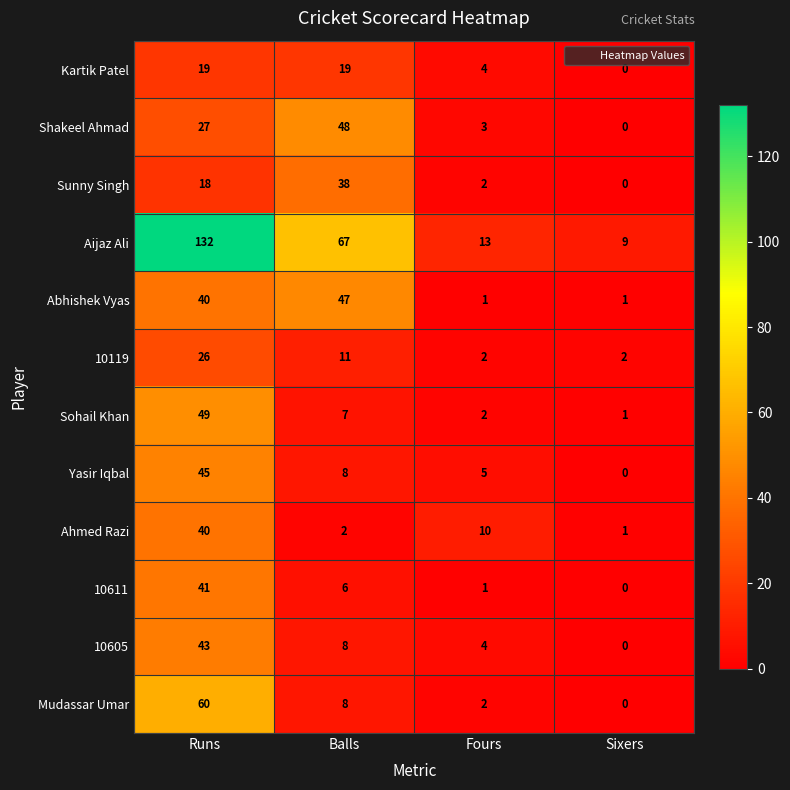

The value of 10605 at Runs is 22. True or false?

False